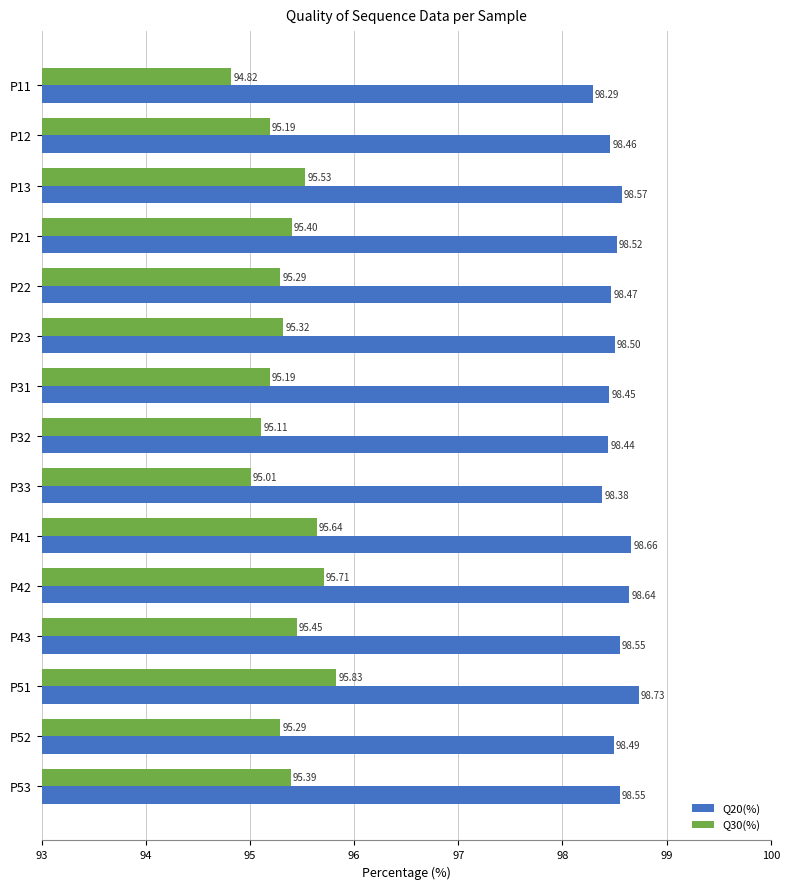

What are all the series names shown in the legend?

Q20(%), Q30(%)